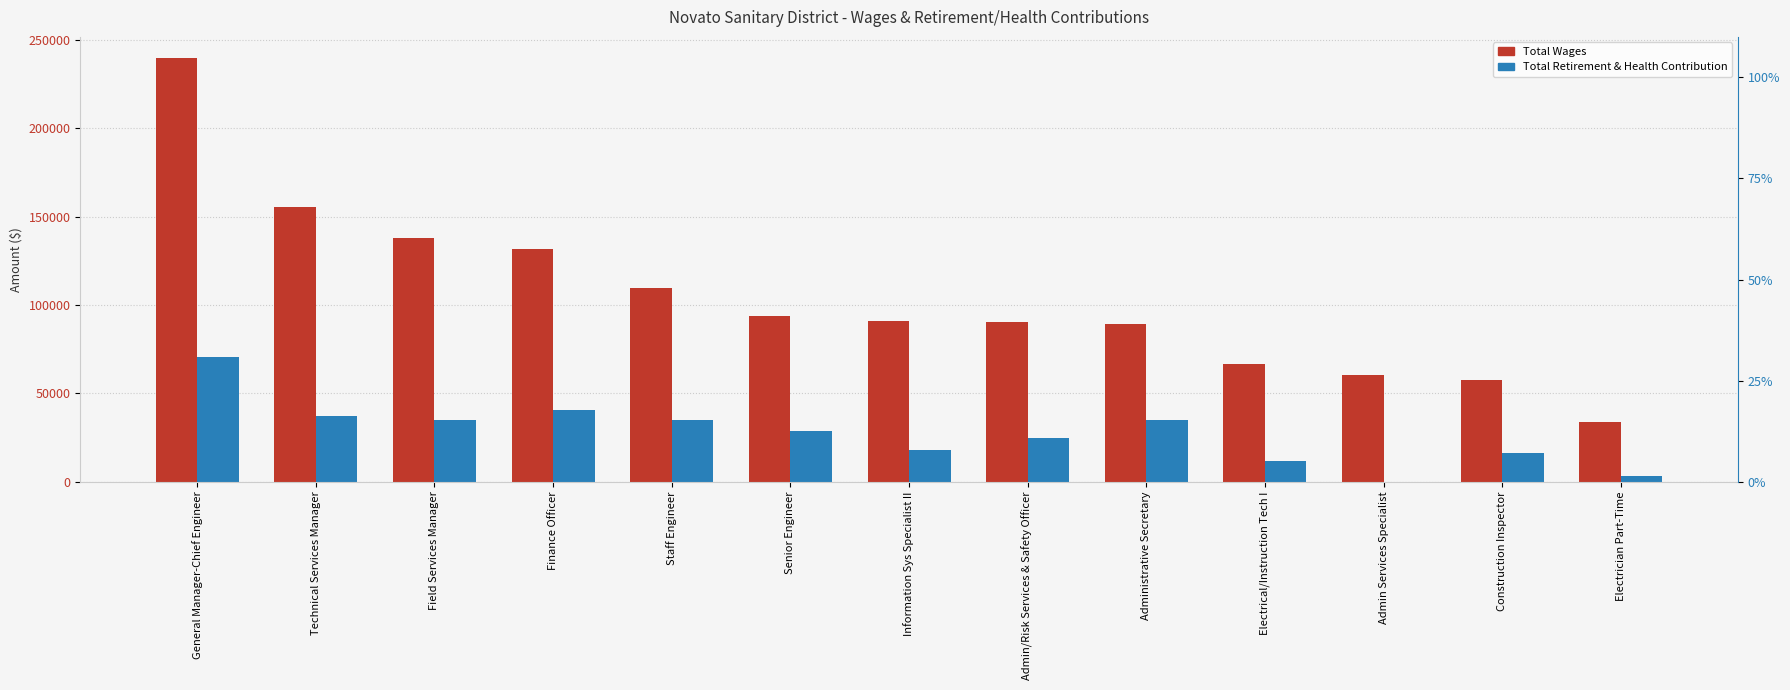

Which series has the largest total across all categories?

Total Wages